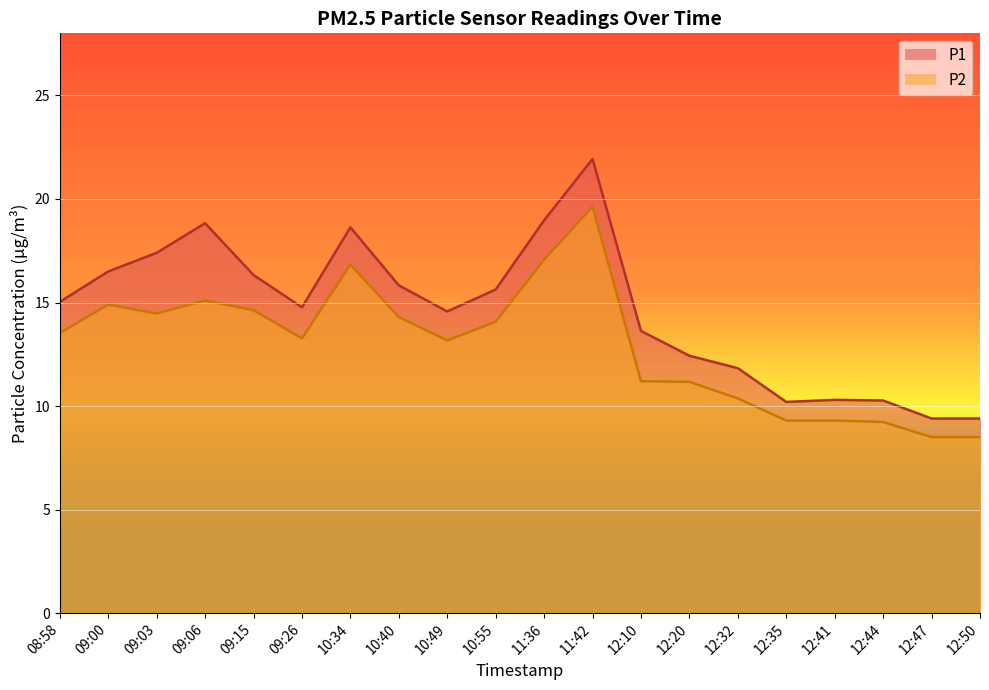

What is the sum of all P1 values?

291.9